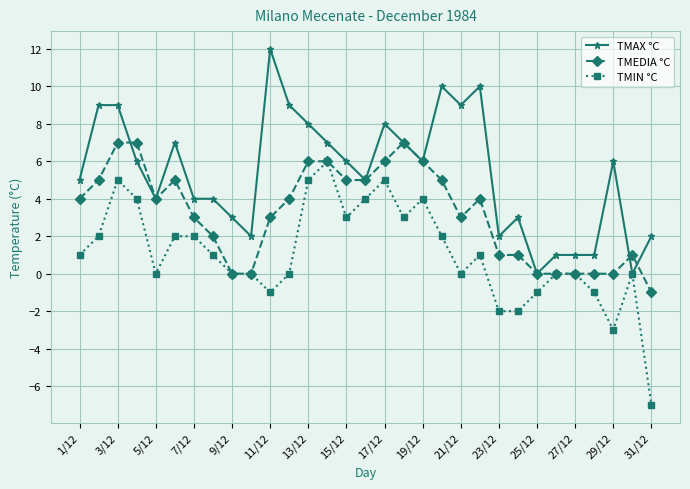

What is the maximum value for TMIN °C?

6